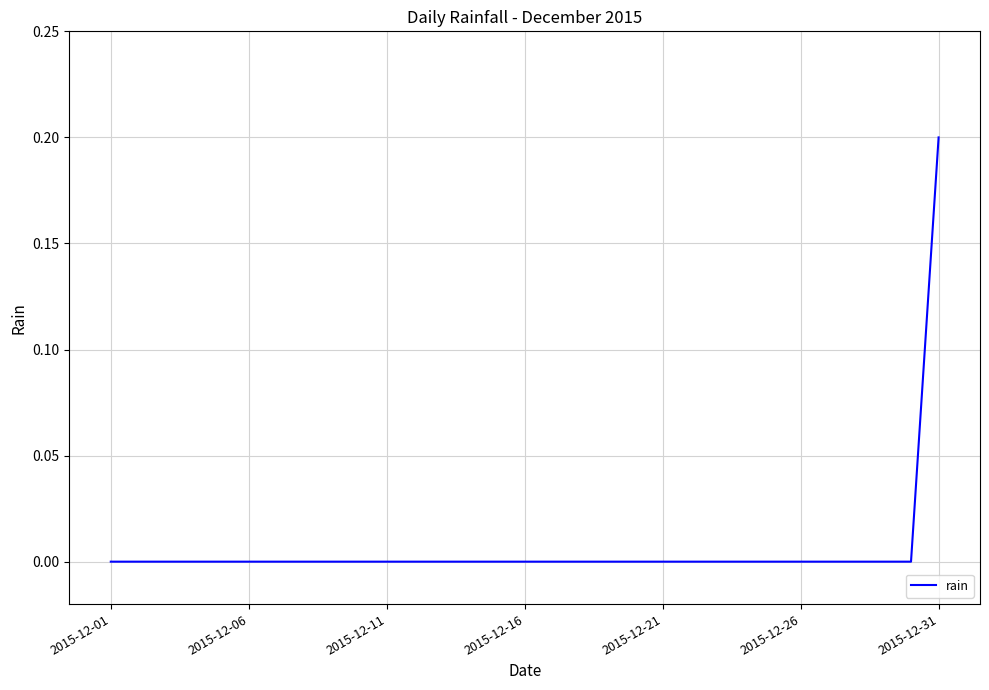

How many lines are shown in the chart?

1